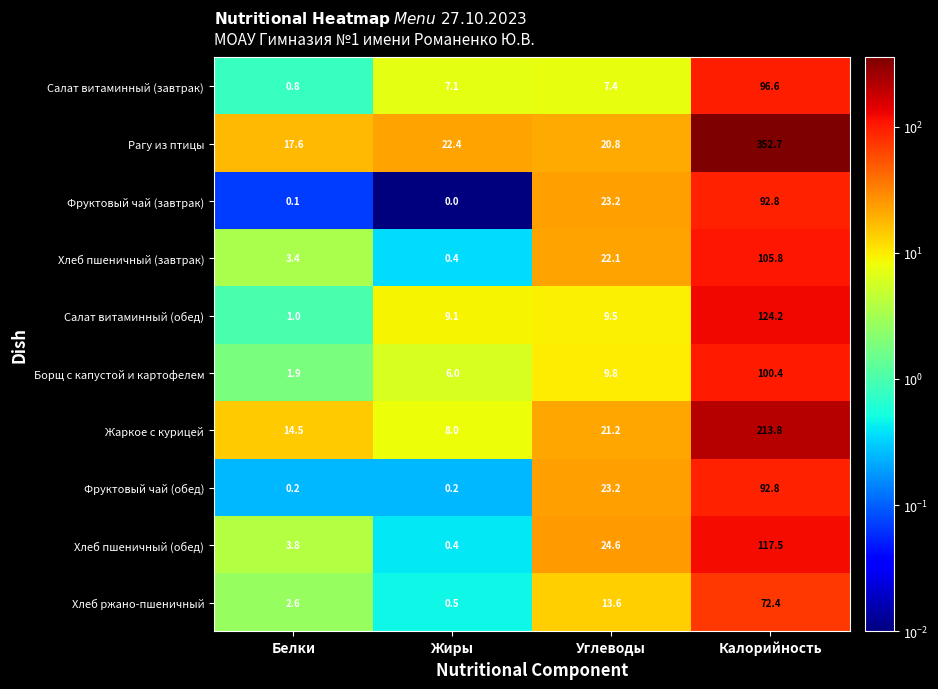

What is the average value of the Фруктовый чай (обед) series?

29.1